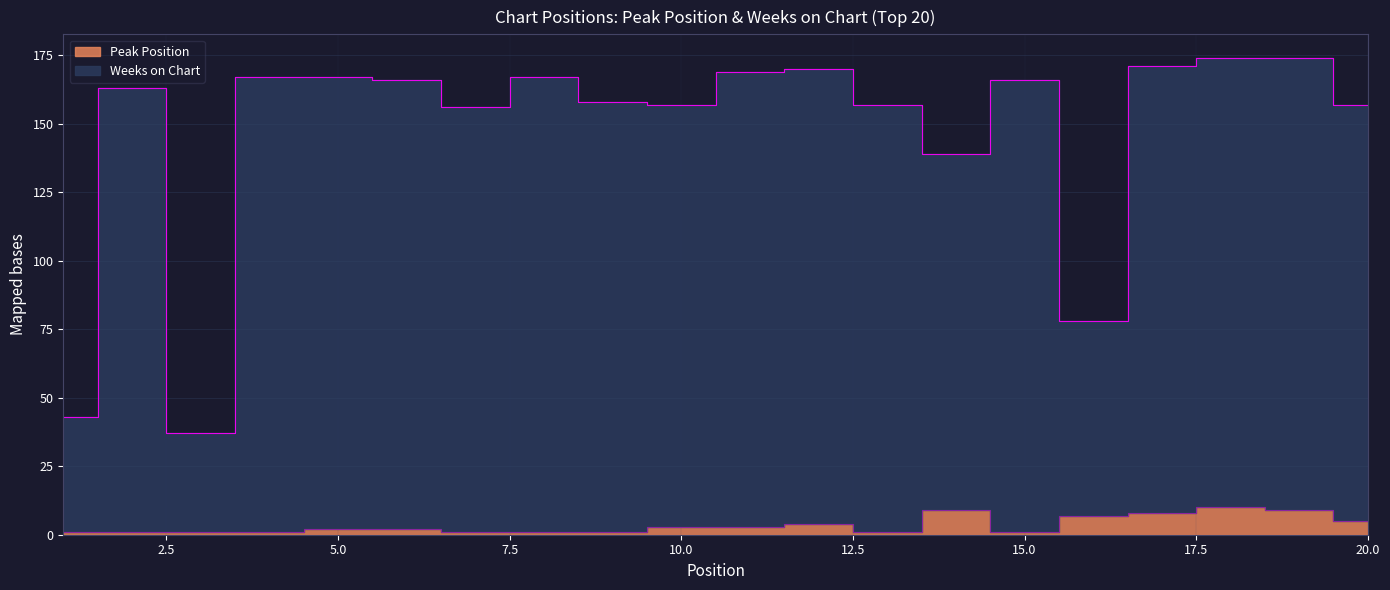

Reading left to right, extract all data points from this chart.

Peak Position: 1	1	1	1	2	2	1	1	1	3	3	4	1	9	1	7	8	10	9	5
Weeks on Chart: 43	163	37	167	167	166	156	167	158	157	169	170	157	139	166	78	171	174	174	157